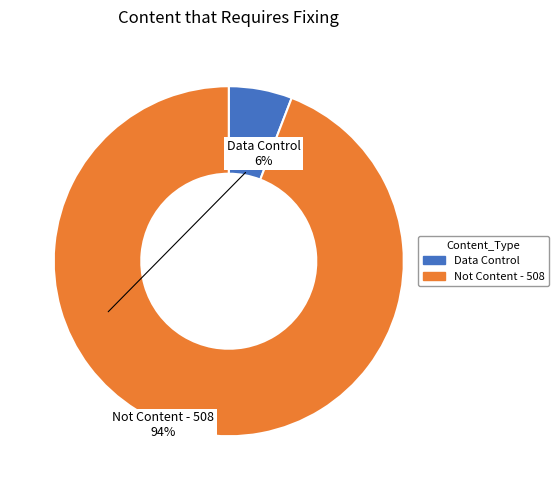

Does any single category account for the majority?

Yes